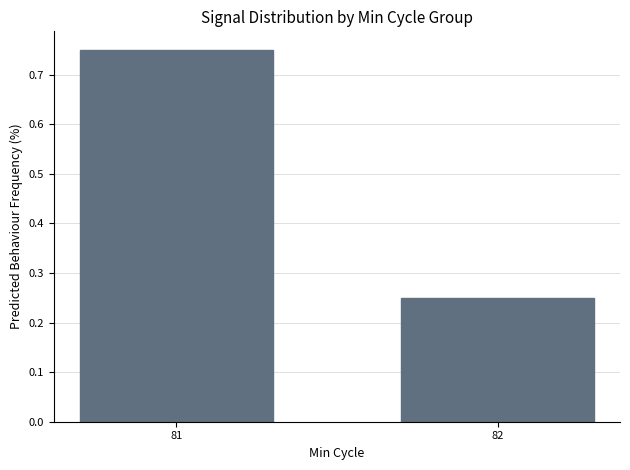

True or false: the data shows 0.2 at 81.

False